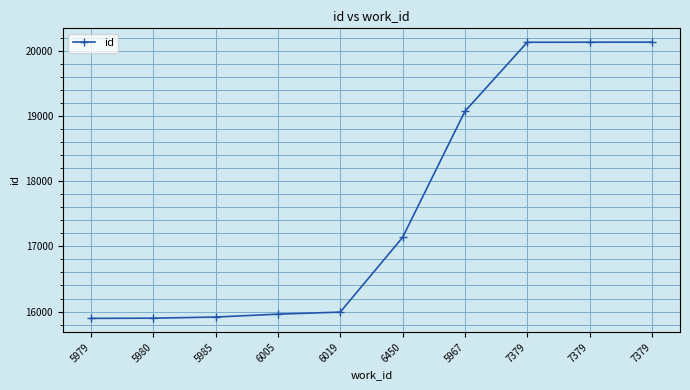

How many distinct data groups are displayed?

1